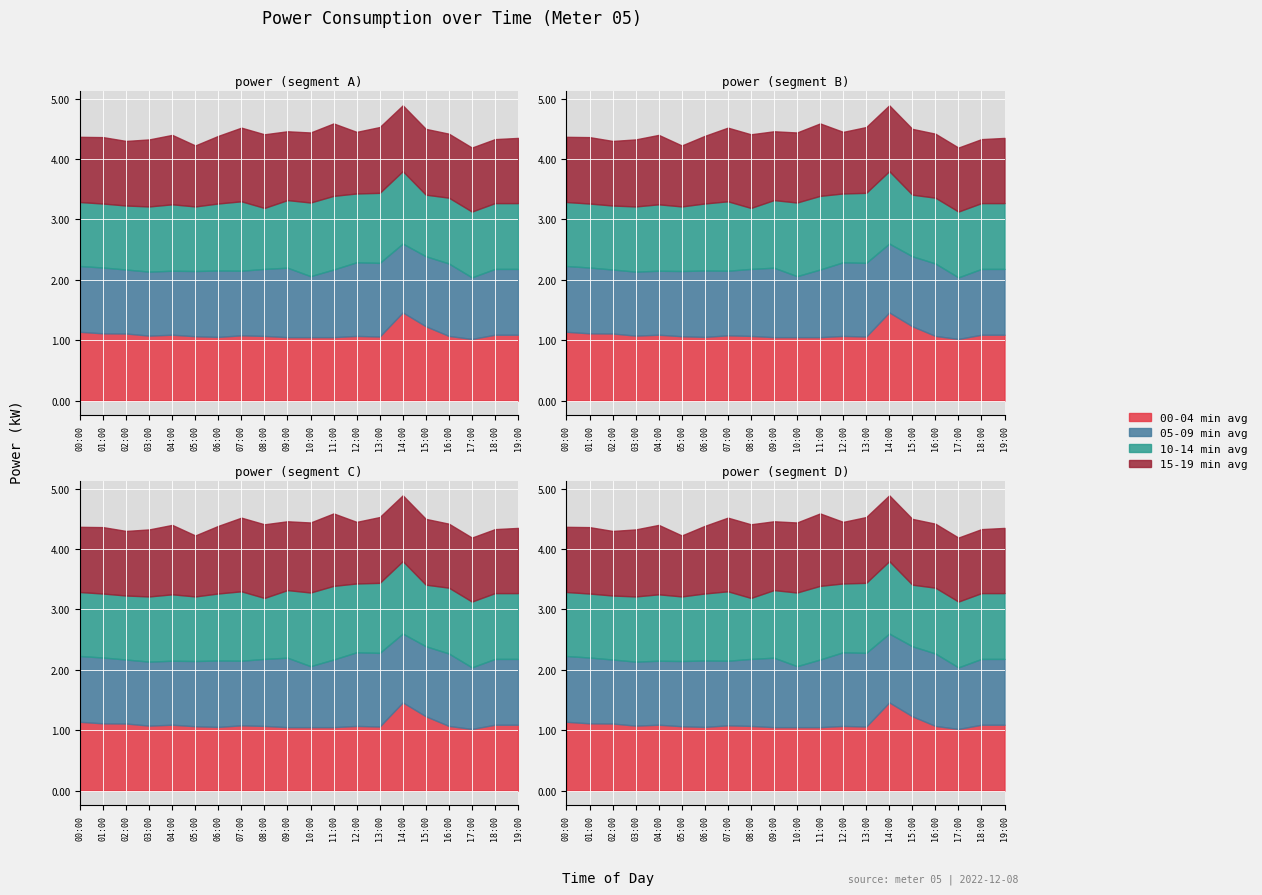

Reading left to right, list all the values displayed in this chart.

00-04 min avg: 1.1	1.1	1.1	1.1	1.1	1.1	1.1	1.1	1.1	1.1	1.1	1.1	1.1	1.1	1.5	1.2	1.1	1.0	1.1	1.1
05-09 min avg: 1.1	1.1	1.1	1.1	1.1	1.1	1.1	1.1	1.1	1.1	1.0	1.1	1.2	1.2	1.1	1.2	1.2	1.0	1.1	1.1
10-14 min avg: 1.1	1.1	1.1	1.1	1.1	1.1	1.1	1.1	1.0	1.1	1.2	1.2	1.1	1.2	1.2	1.0	1.1	1.1	1.1	1.1
15-19 min avg: 1.1	1.1	1.1	1.1	1.1	1.0	1.1	1.2	1.2	1.1	1.2	1.2	1.0	1.1	1.1	1.1	1.1	1.1	1.1	1.1